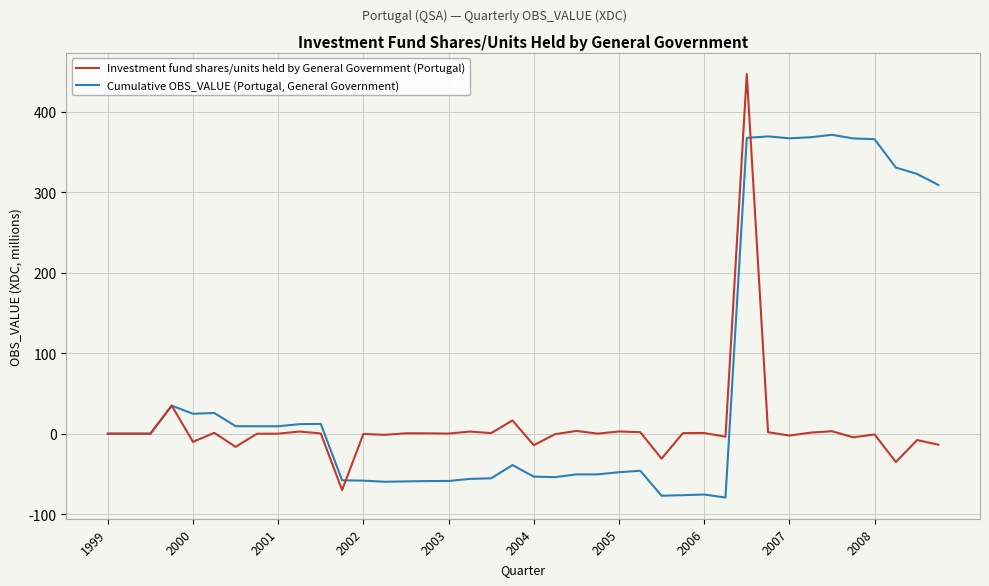

Rank the series by their average value, from lowest to highest.

Investment fund shares/units held by General Government (Portugal), Cumulative OBS_VALUE (Portugal, General Government)